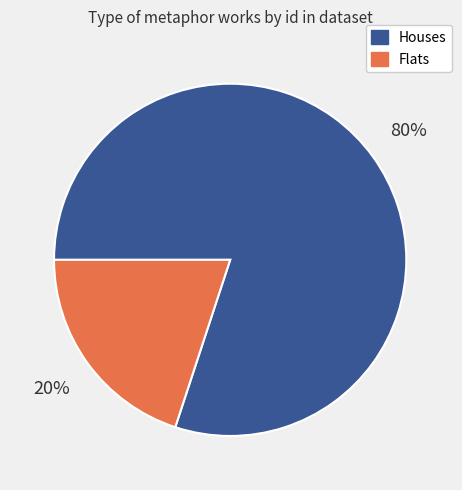

Does any single category account for the majority?

Yes